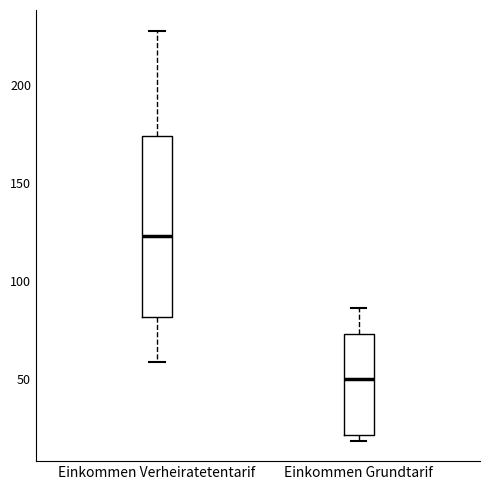

Which box has the highest median line?

Einkommen Verheiratetentarif